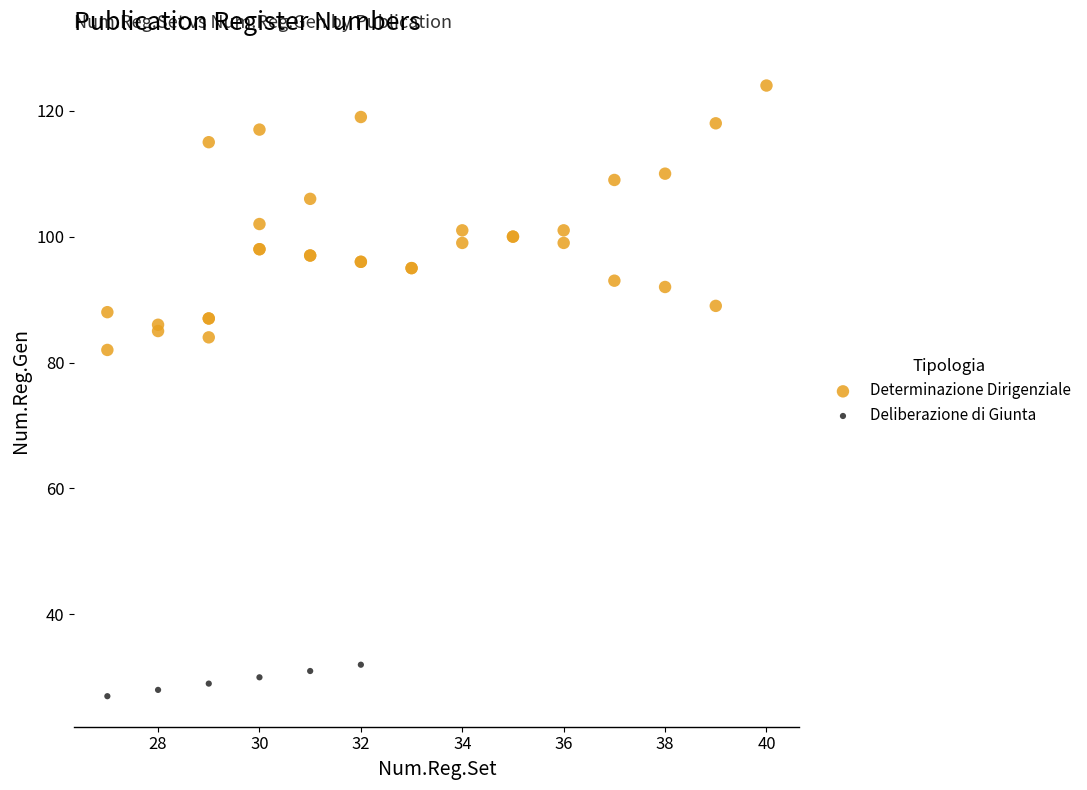

Which series contains the lowest Y value?

Deliberazione di Giunta